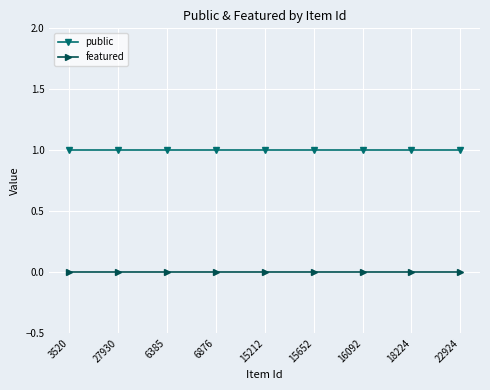

What position from the left is 3520?

1